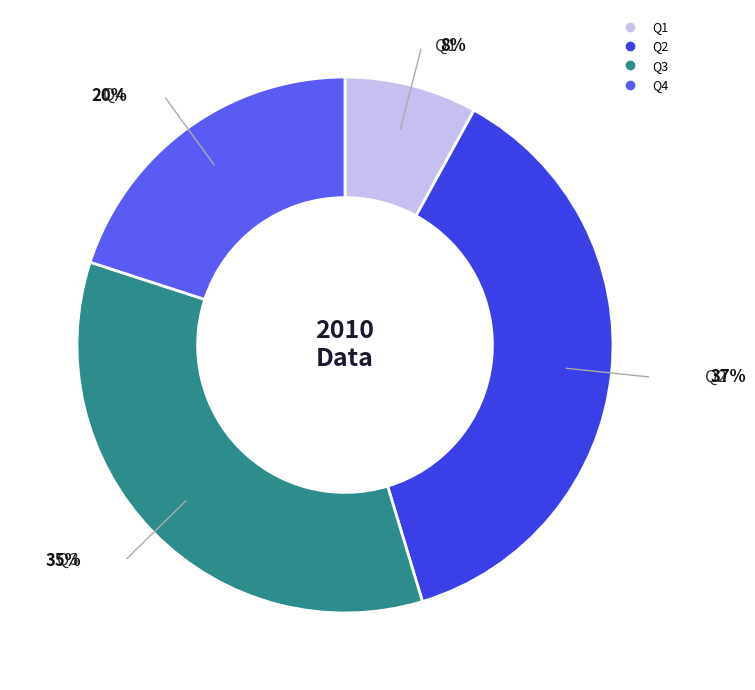

How many segments does this pie chart have?

4